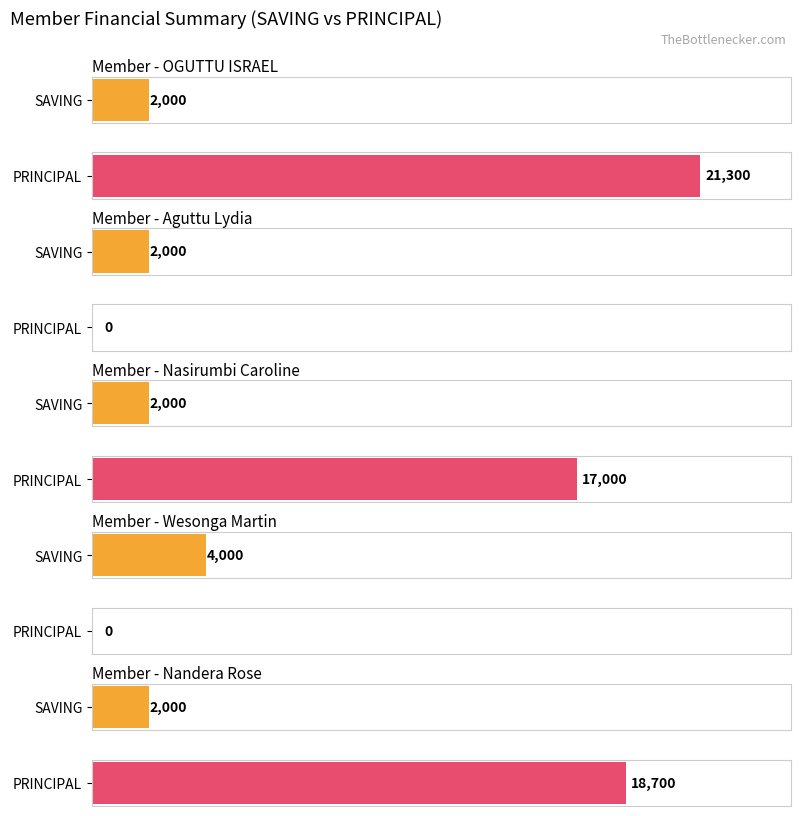

True or false: SAVING has a value of 4000 at Wesonga Martin.

True